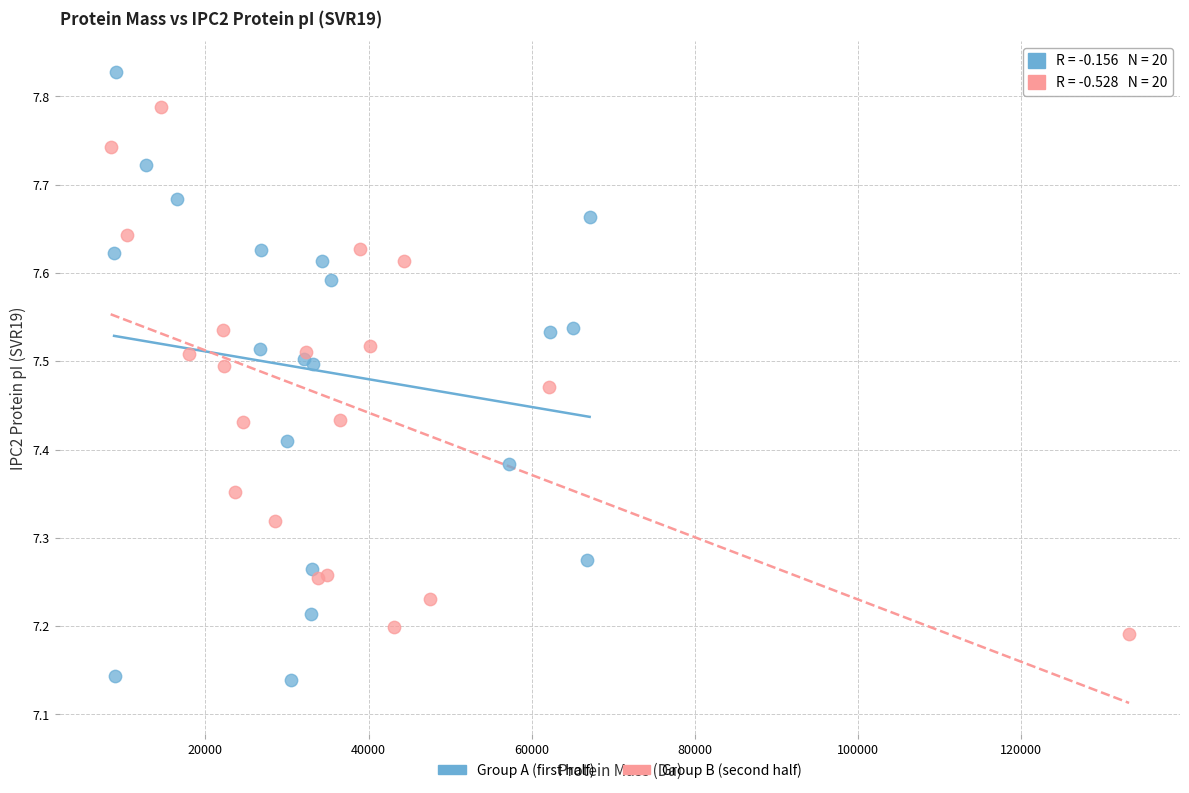

What are all the series names shown in the legend?

Group A (first half), Group B (second half)